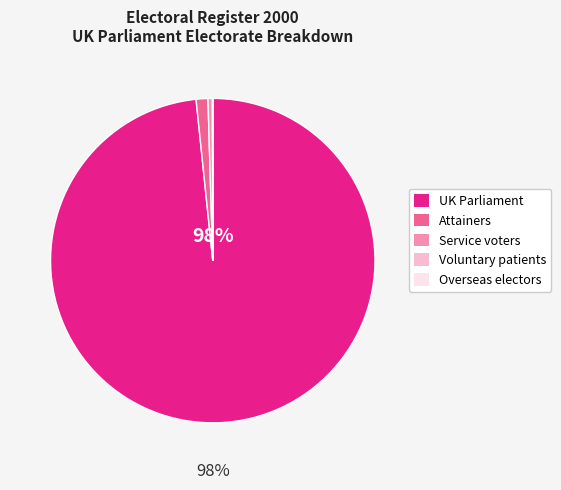

True or false: Service voters accounts for 0% of the total.

True